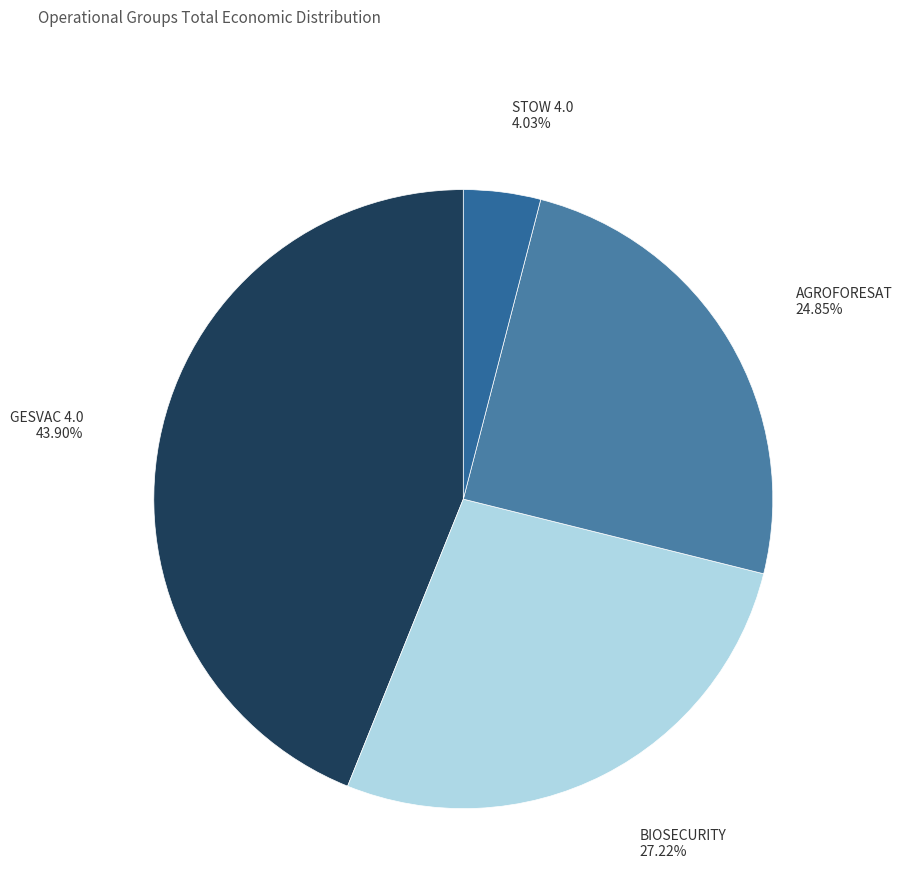

What percentage is the STOW 4.0 slice, to the nearest percent?

4%